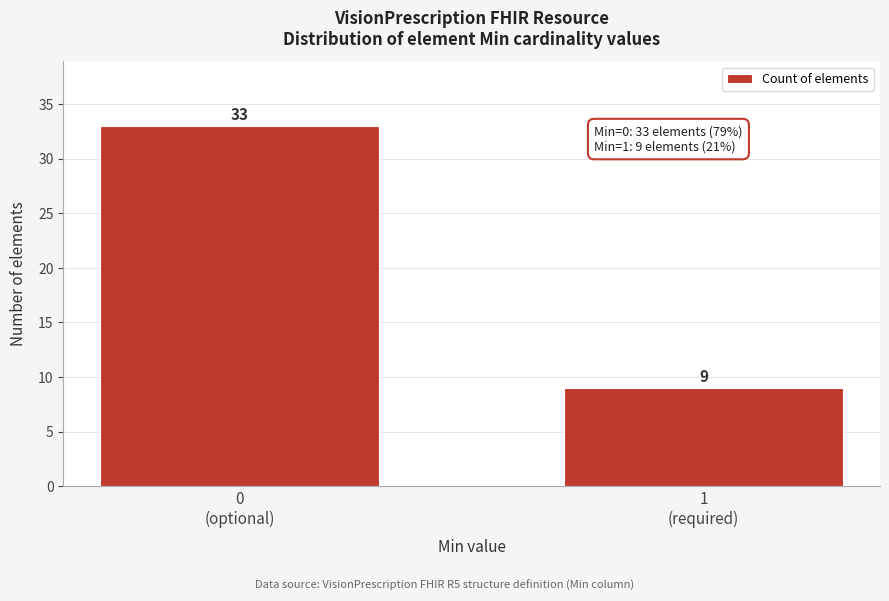

Reading left to right, list all the values displayed in this chart.

33	9